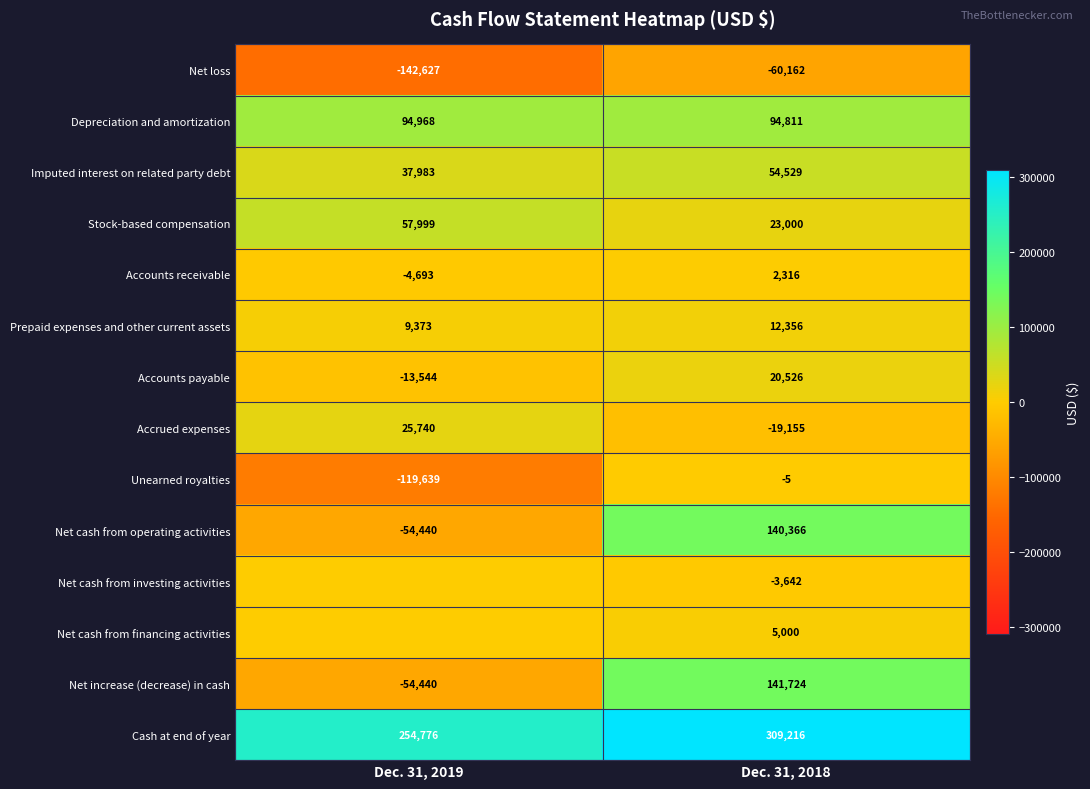

Read the Accounts payable value at Dec. 31, 2018.

20526